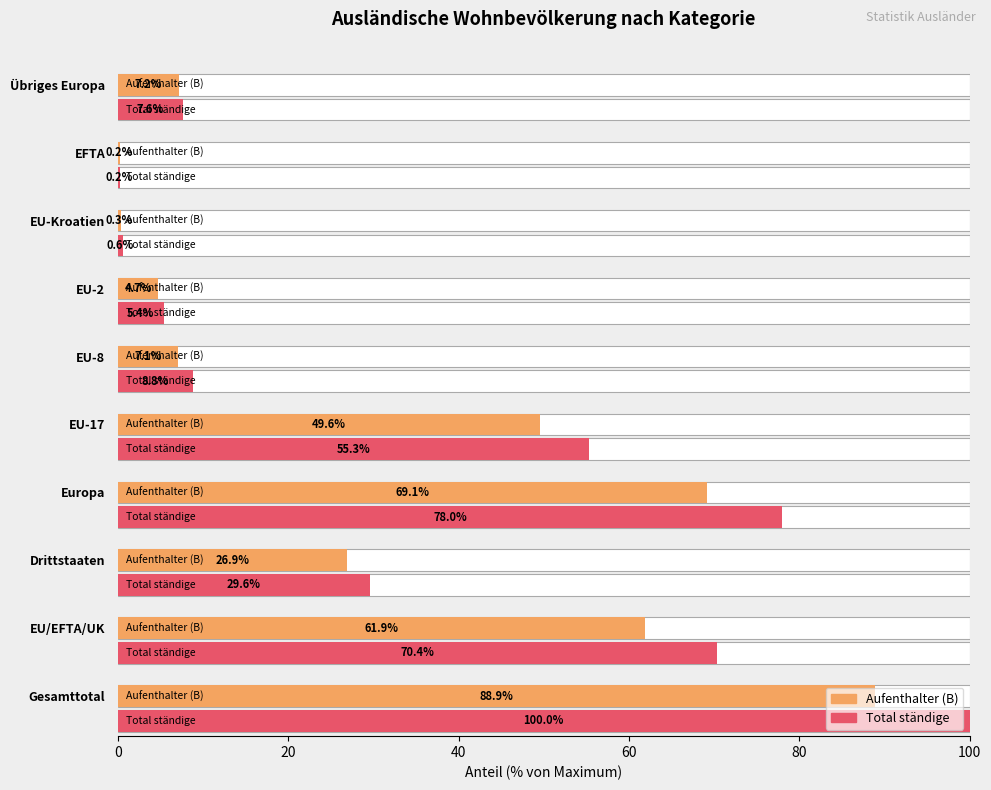

Rank the series by their average value, from highest to lowest.

Total ständige, Aufenthalter (B)